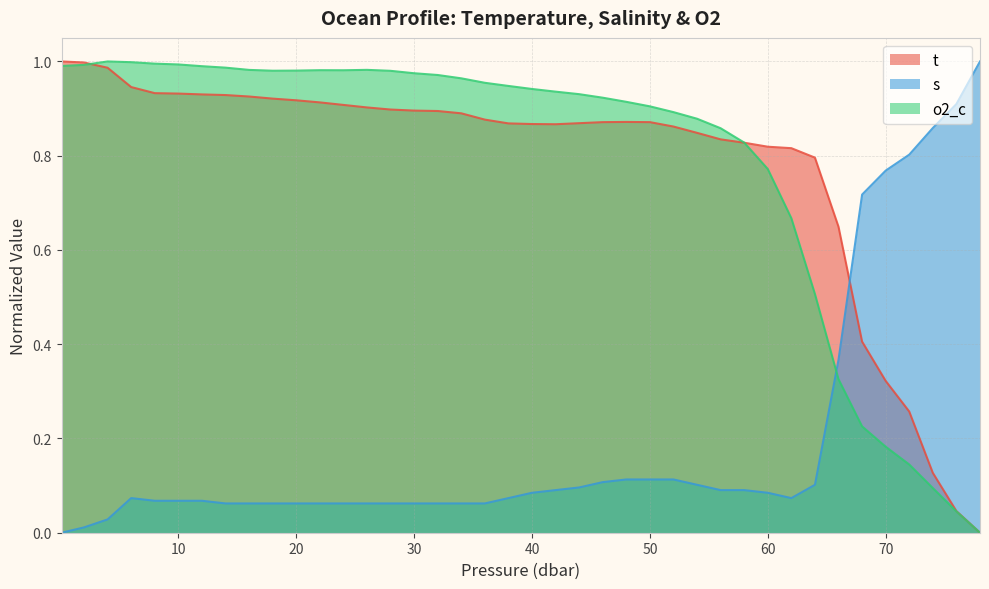

At 50, list the series in order from smallest to largest.

s, t, o2_c